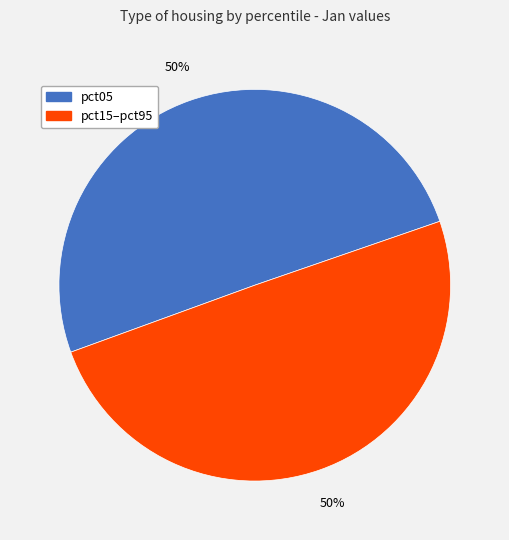

To the nearest percent, what is the average slice percentage?

50%